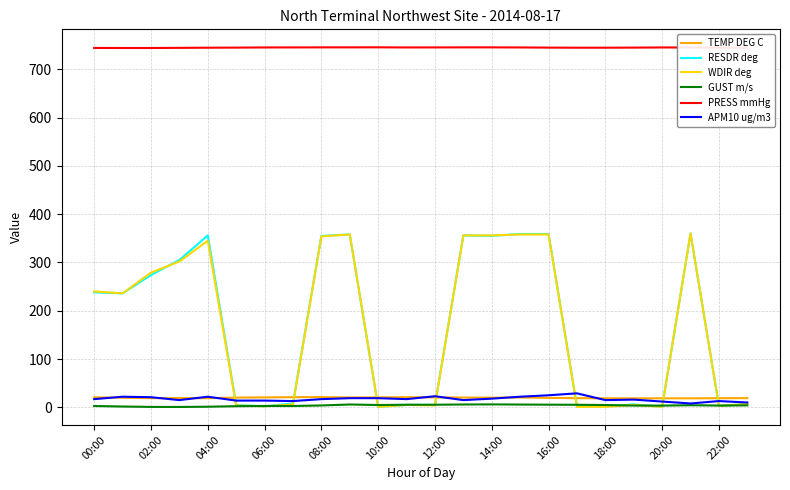

How many values in the PRESS mmHg series are below 745?

12